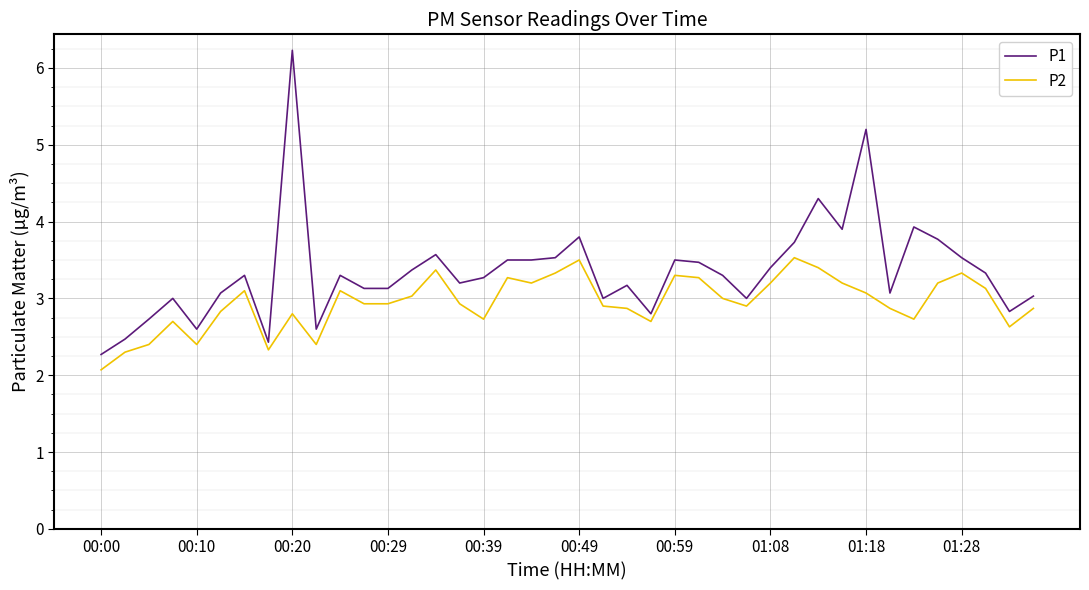

What are all the series names shown in the legend?

P1, P2